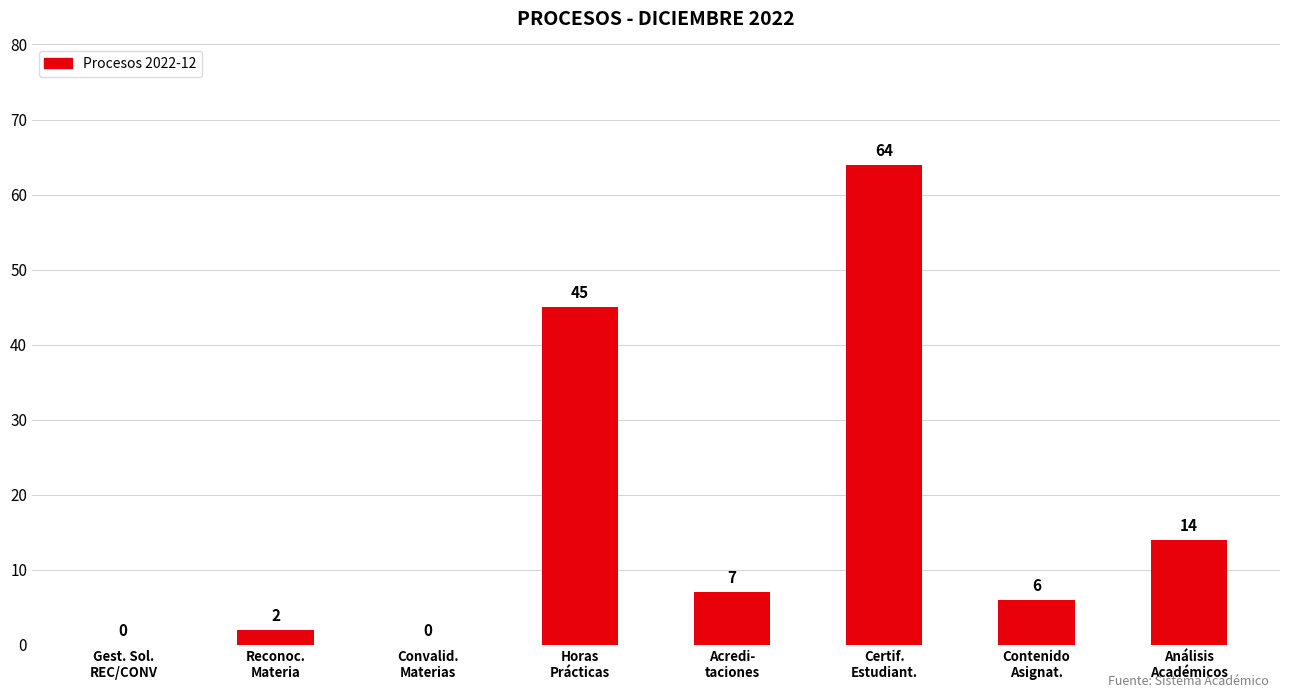

What is the difference between the values at Convalid.
Materias and Reconoc.
Materia?

2